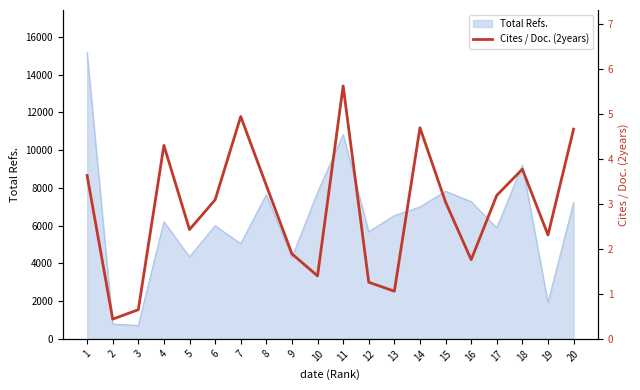

How many interior local valleys (lower than both neighbors) does the data have?

6